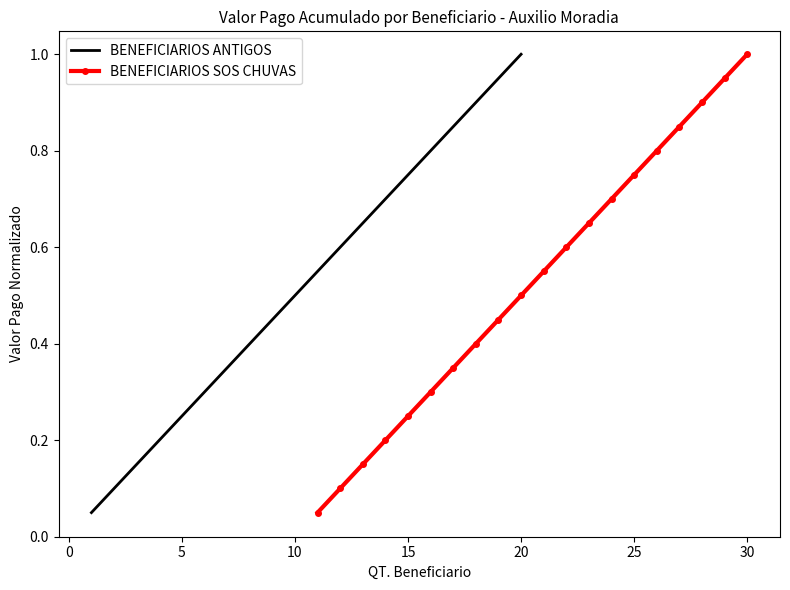

What is the smallest value displayed?

0.1